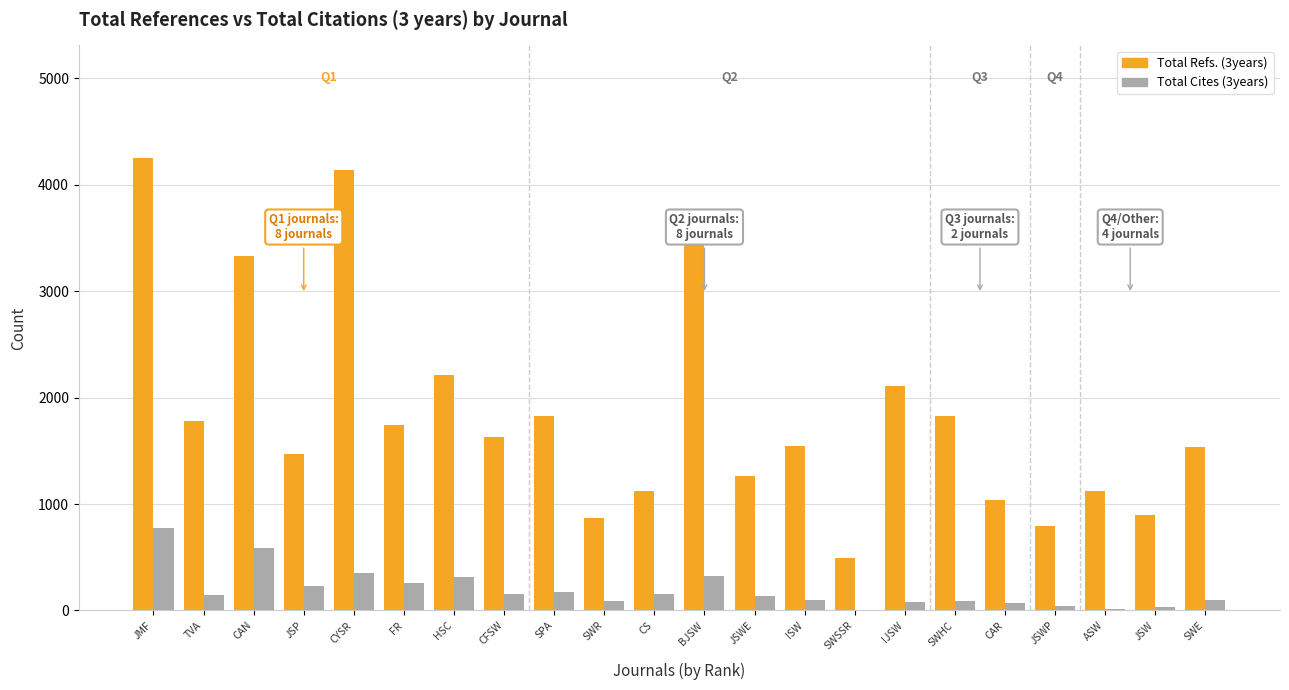

At which label does Total Cites (3years) reach its peak?

JMF